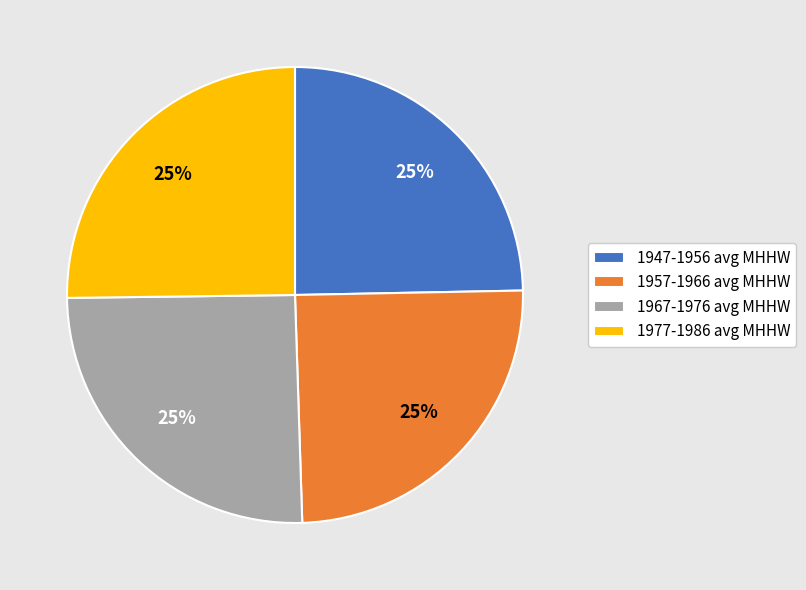

To the nearest percent, what percentage of the pie is 1957-1966 avg MHHW?

25%